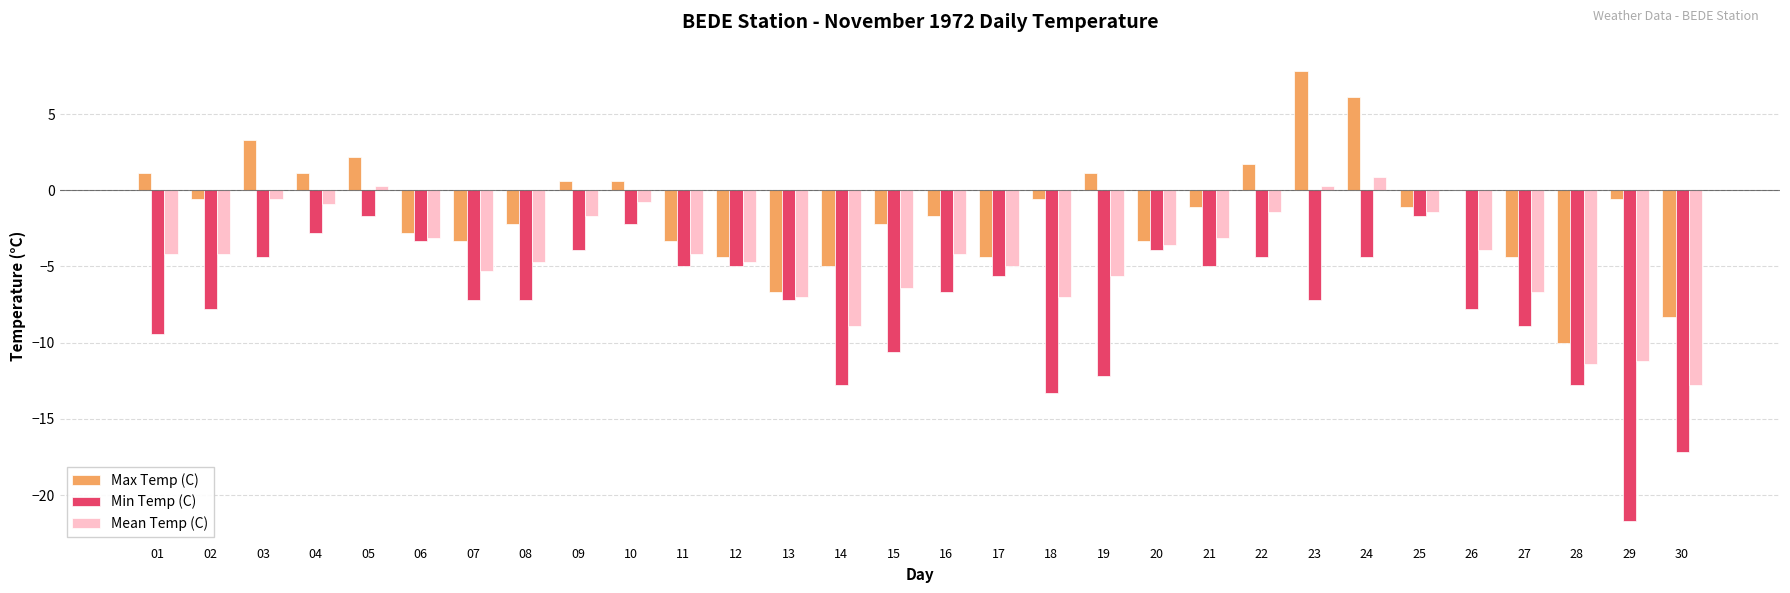

What is the sum of all Max Temp (C) values?

-40.4